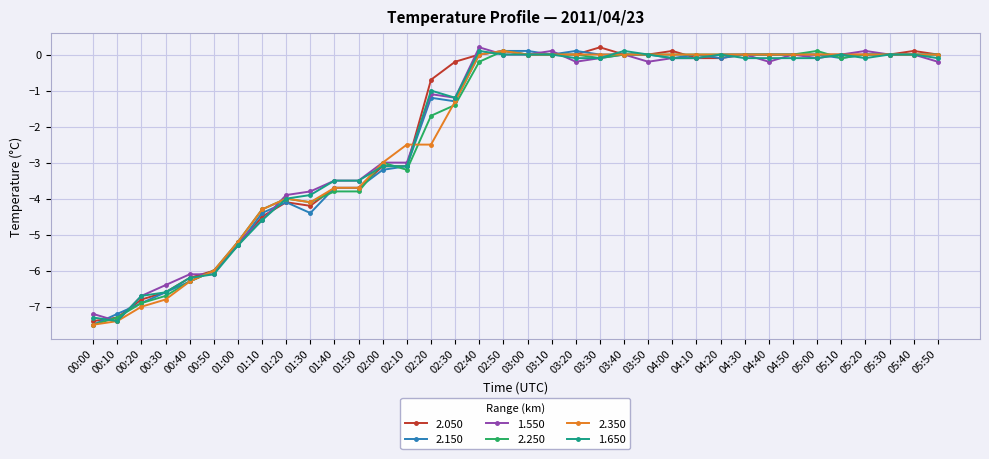

What is the total value across all series at 02:00?

-18.4